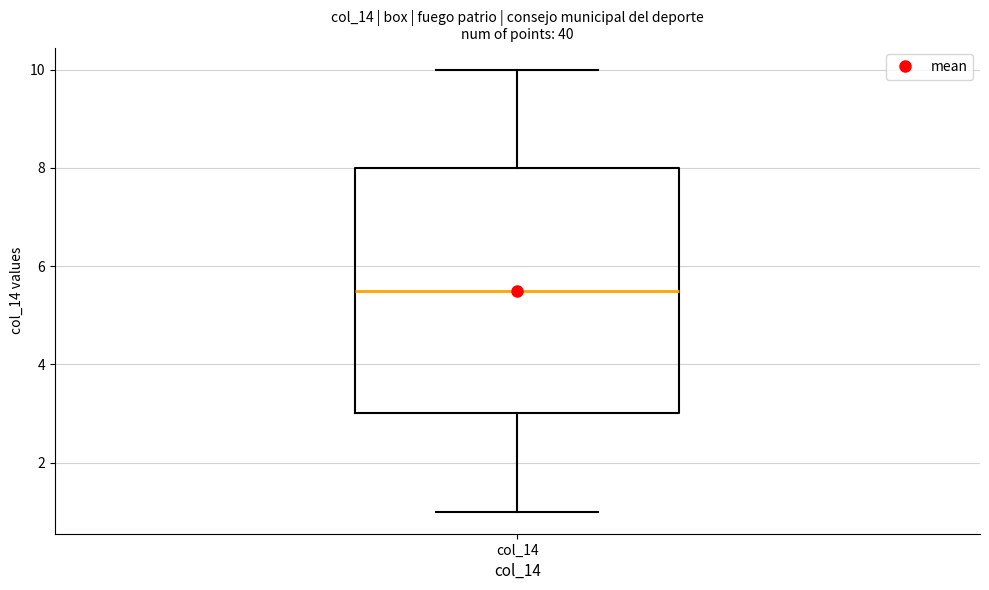

Transcribe this box plot: give where the median line is, the range the box spans, and where the two whiskers end, as read against the y-axis. The values are not printed on the chart, so give them approximately, as read against the axis.

median 5.6, box 3.0 to 8.0, whiskers 1.0 to 10.0